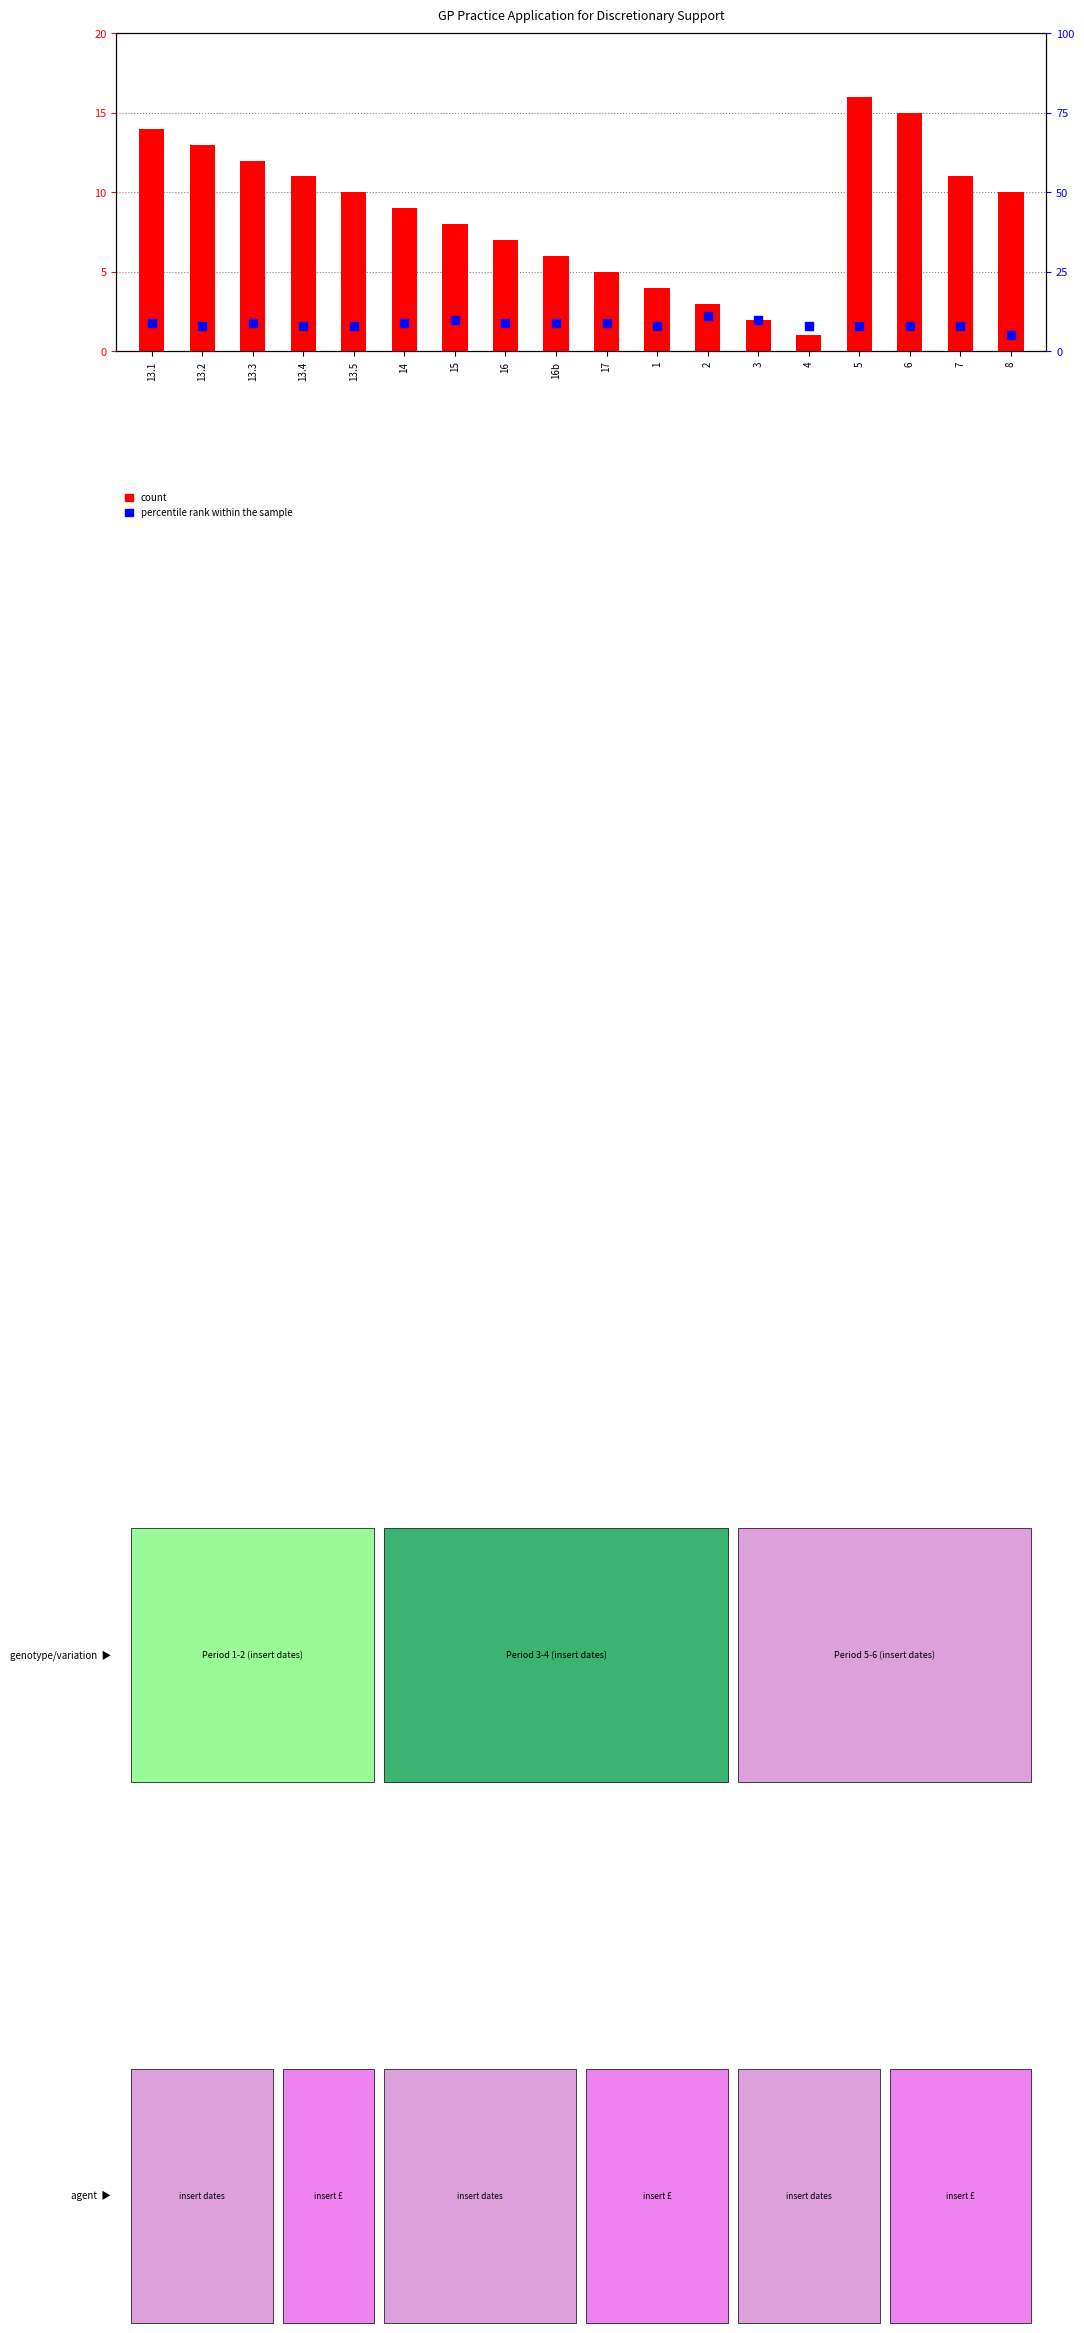

What are all the series names shown in the legend?

count, percentile rank within the sample